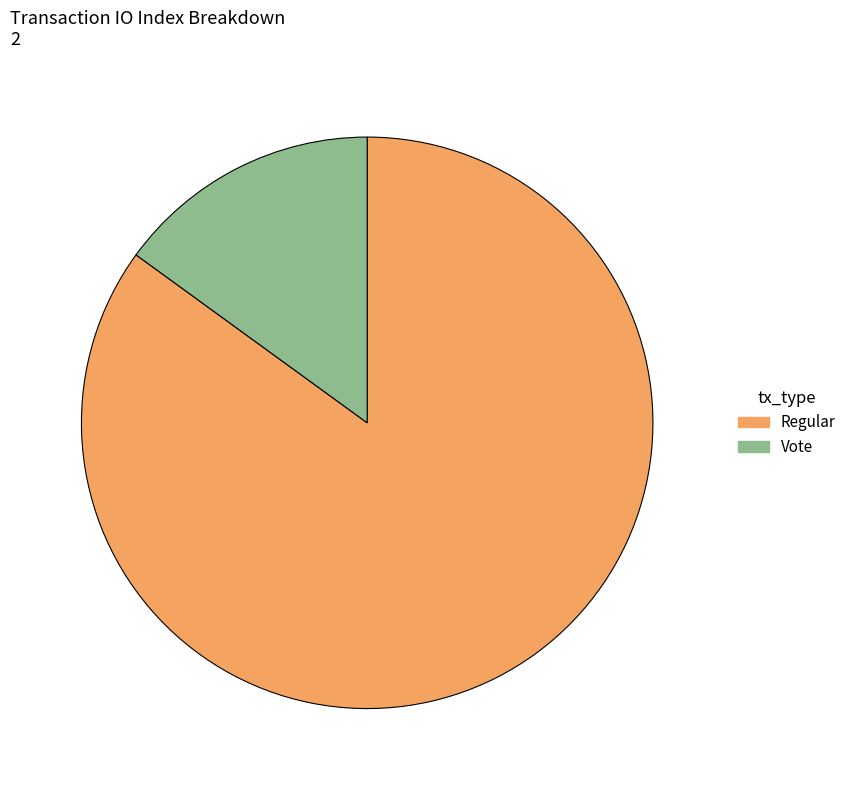

What is the majority slice?

Regular